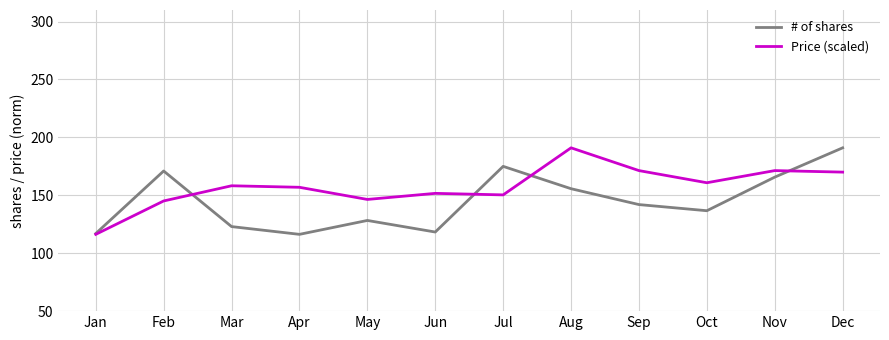

Rank the series at May from lowest to highest value.

# of shares, Price (scaled)